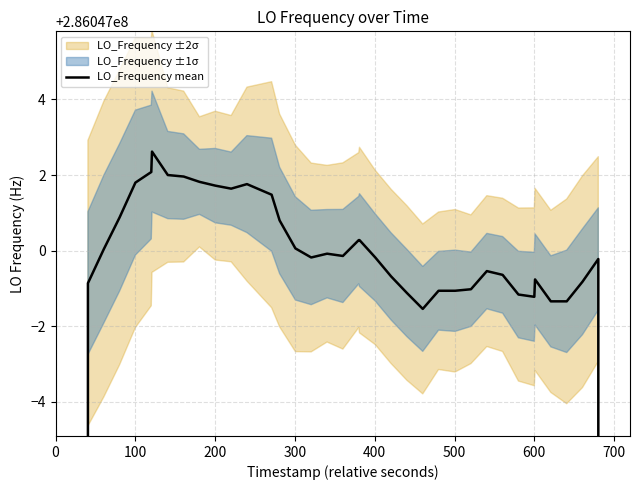

What is the smallest value displayed?

171628199.0